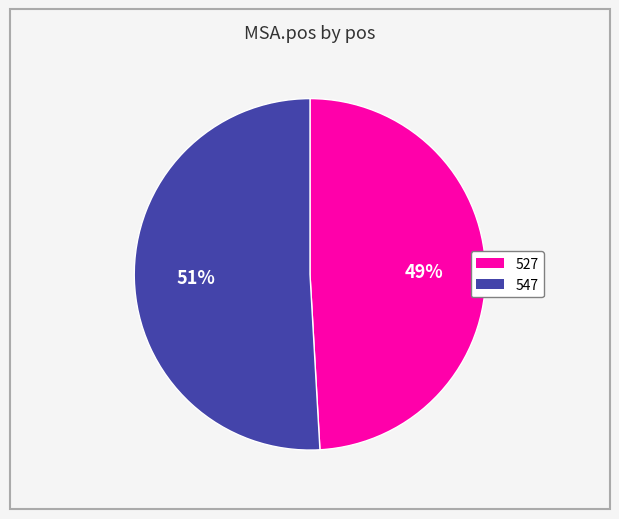

Which slice represents more than half of the pie?

547